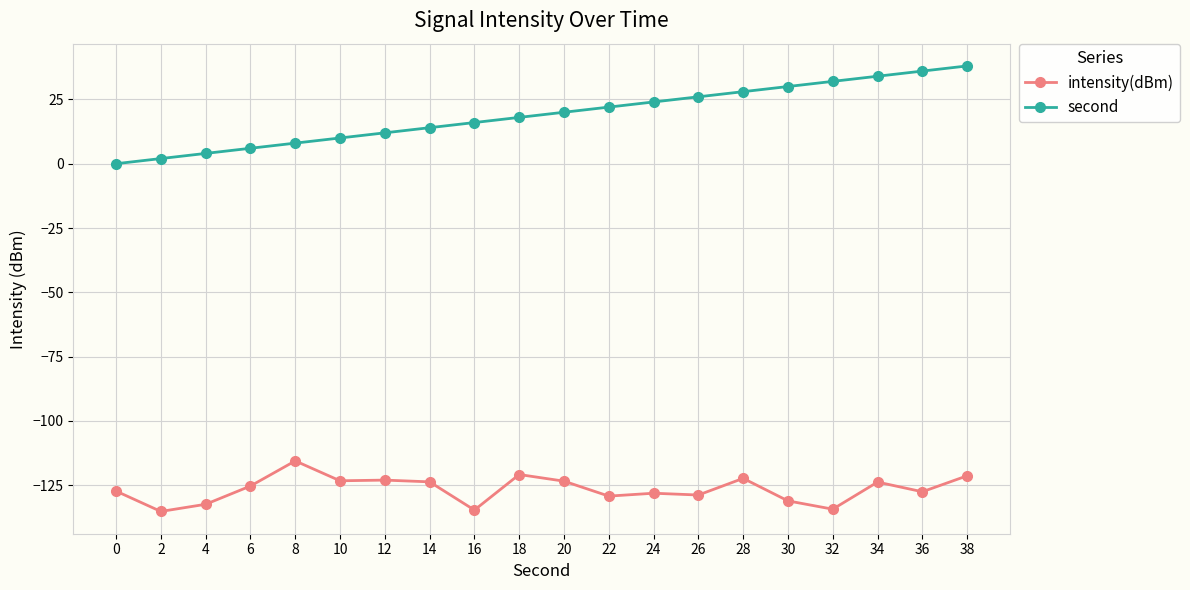

What is the sum of all second values?

380.0